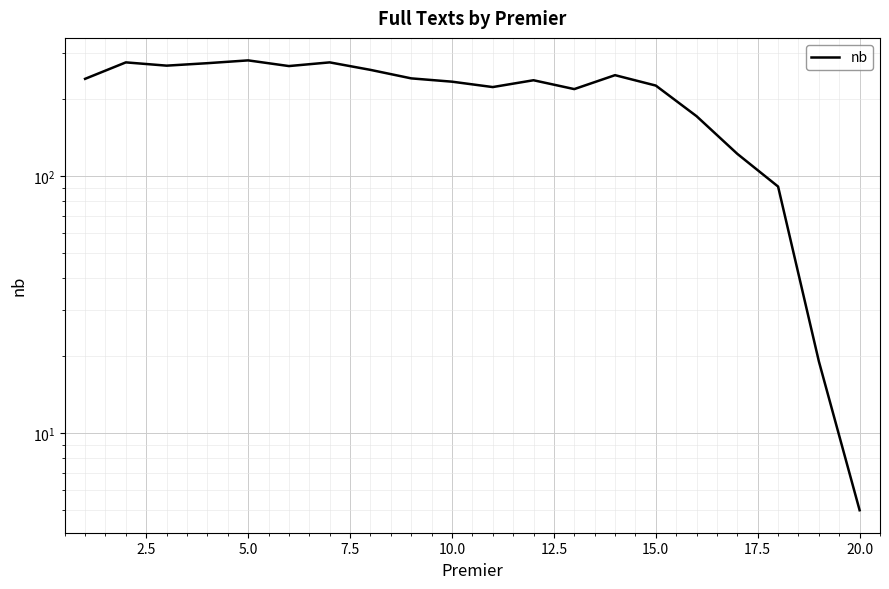

Is it true that the value at 20.0 is 157?

False